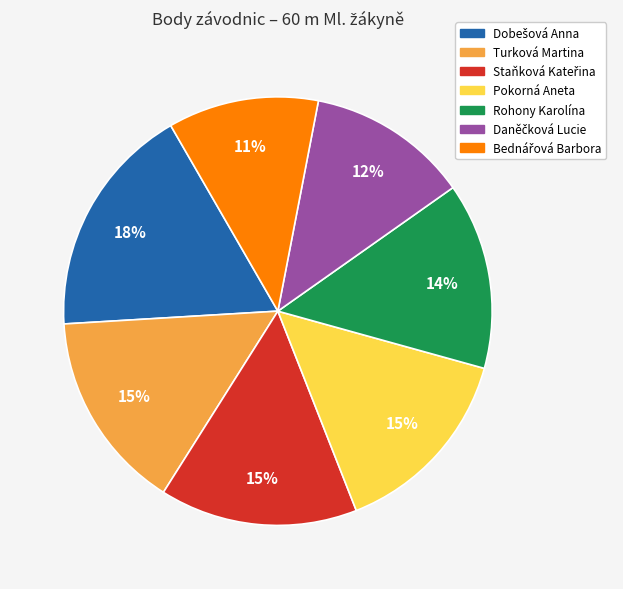

To the nearest percent, what is the average slice percentage?

14%